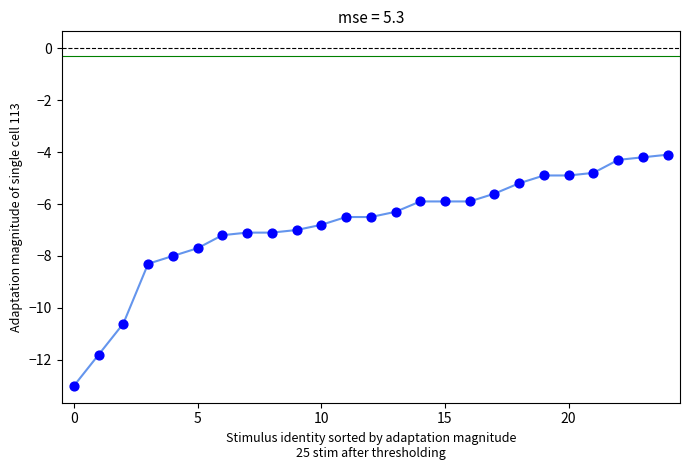

What is the range of Y values (max minus min)?

8.9